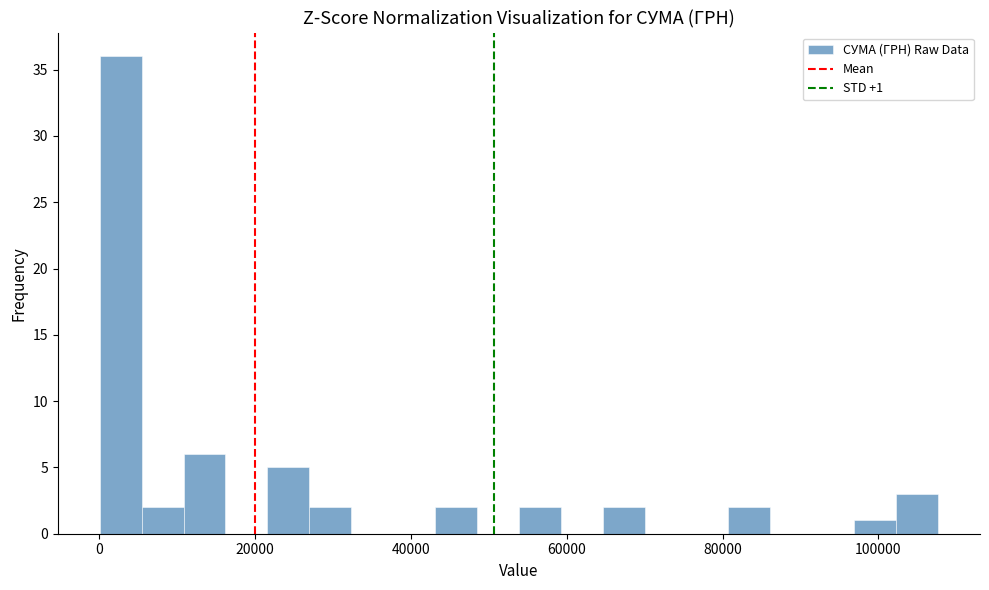

Around what value on the x-axis is the tallest bar? Give the approximate position of its centre, as read against the axis.

2000